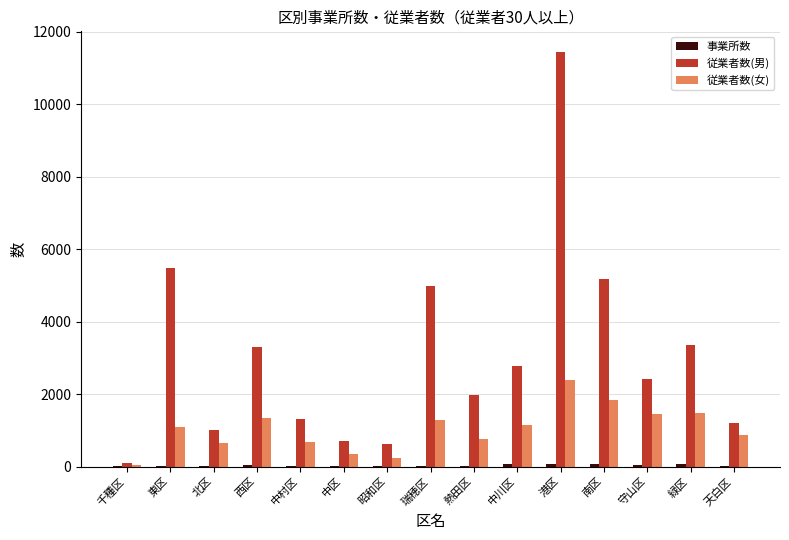

What is the highest value of the 従業者数(男) series?

11441